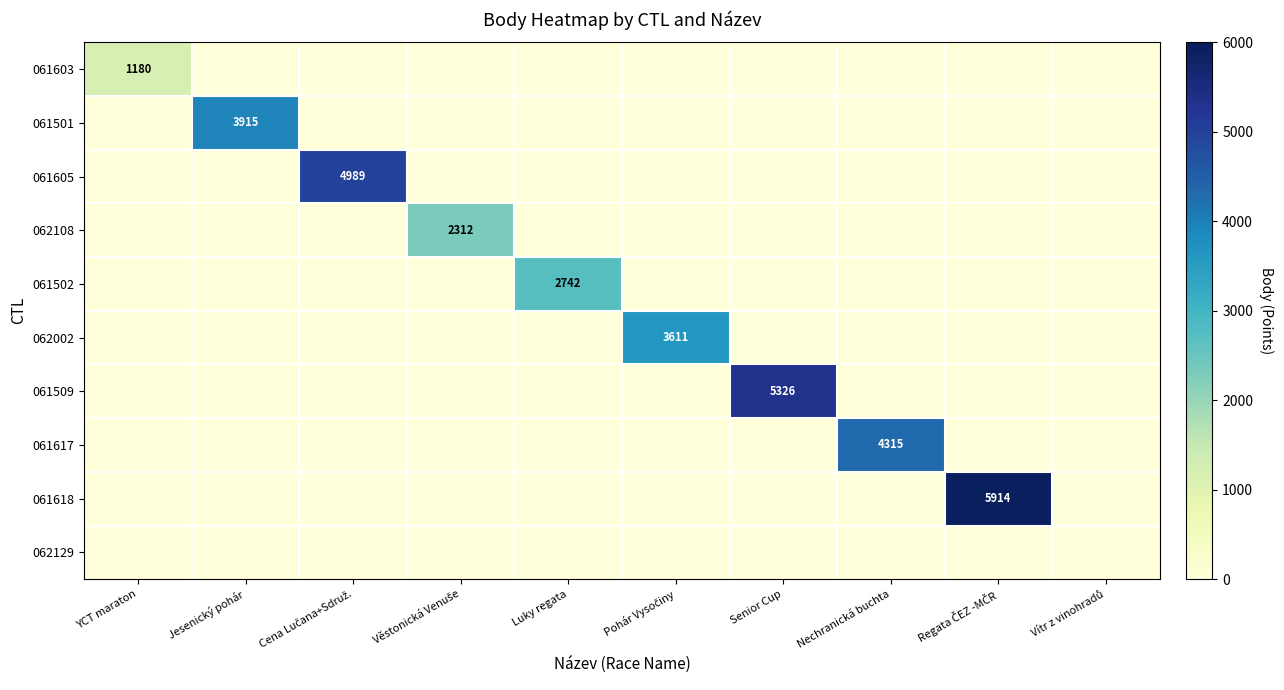

At which category does the chart reach its peak across all series?

Regata ČEZ -MČR